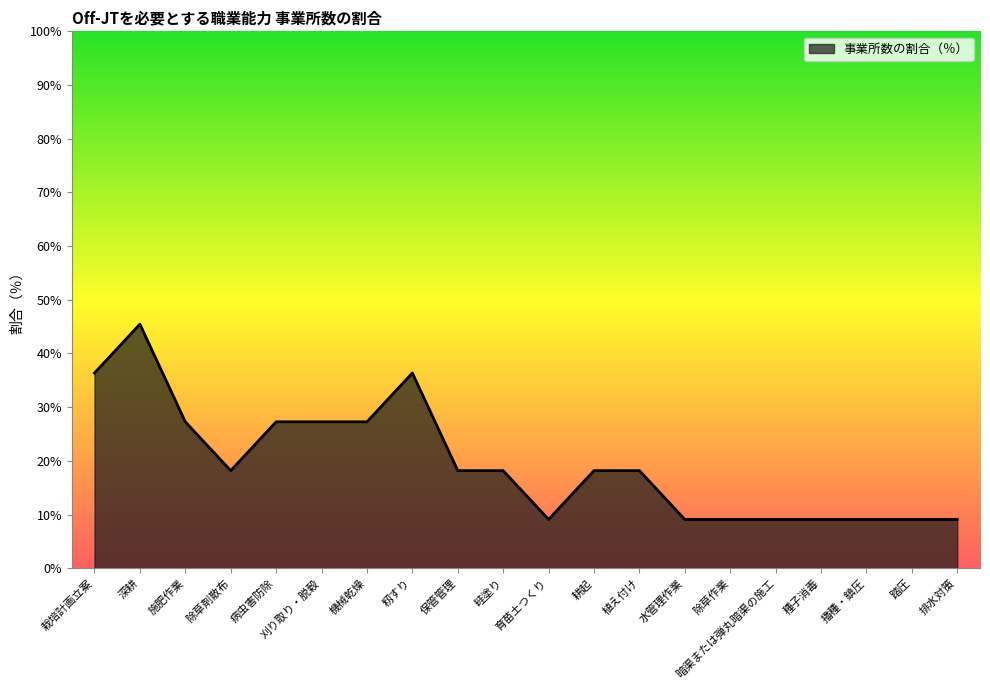

The value at 植え付け is 18.2. True or false?

True